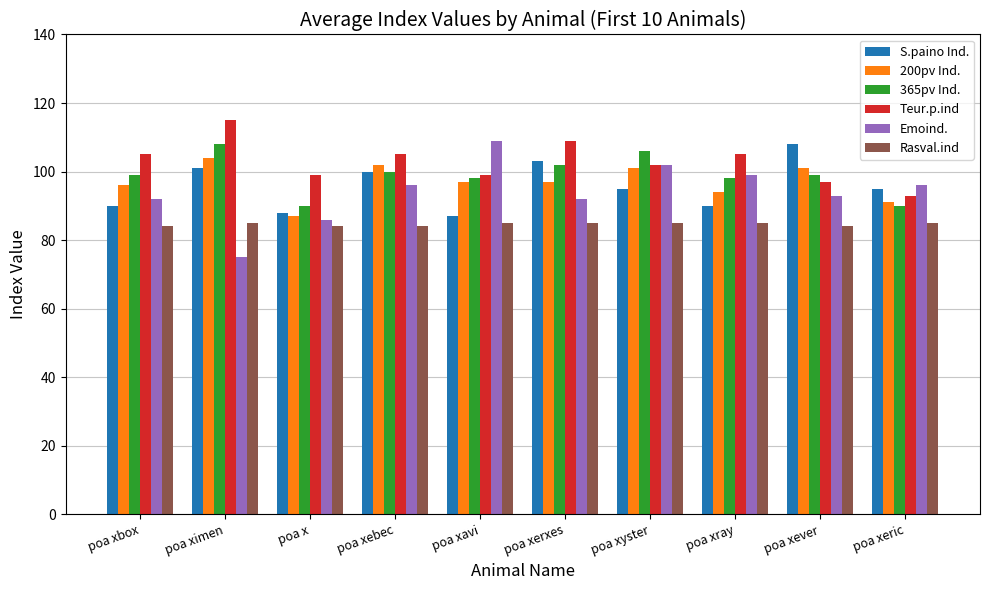

At how many categories does at least one series exceed 82?

10